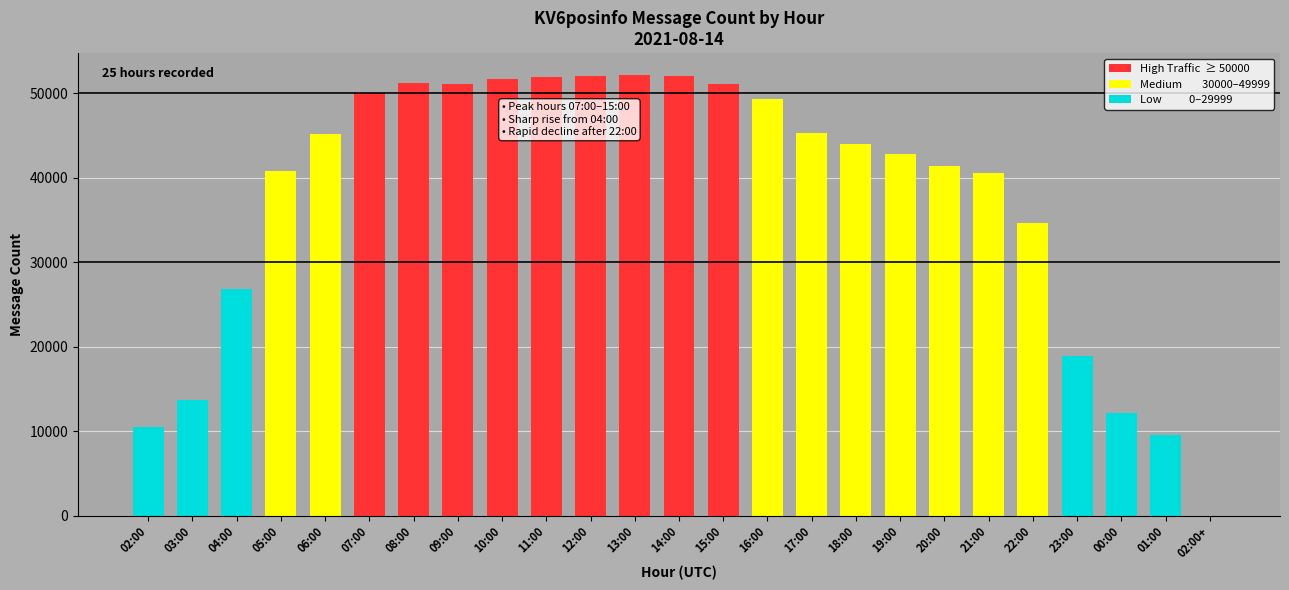

Where does the data first go above 44022?

06:00